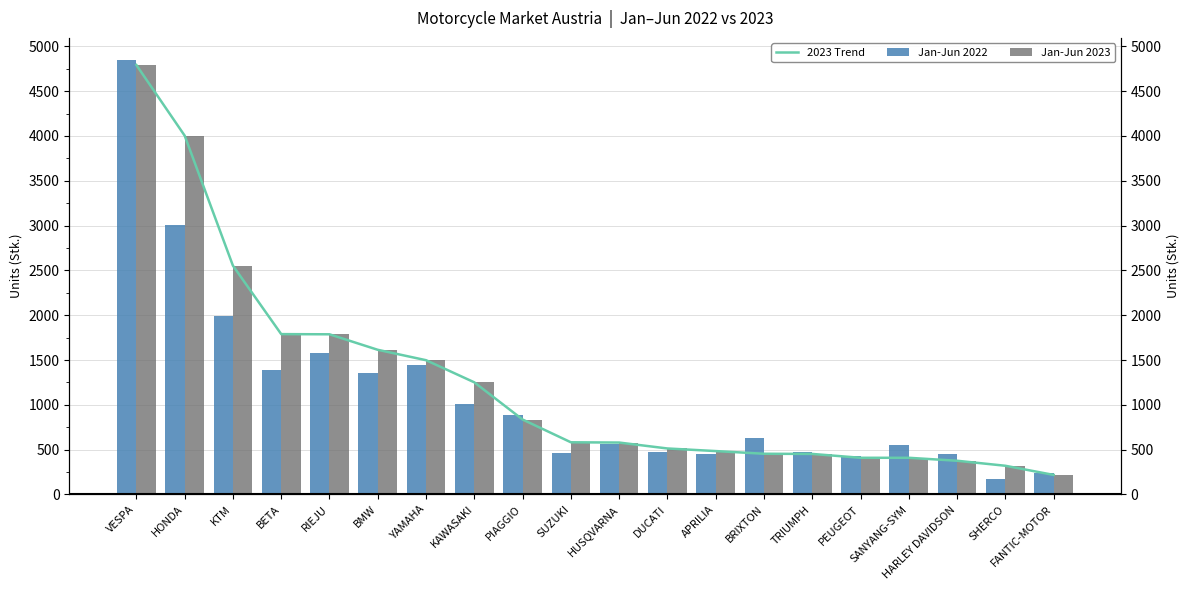

What is the maximum value for Jan-Jun 2023?

4792